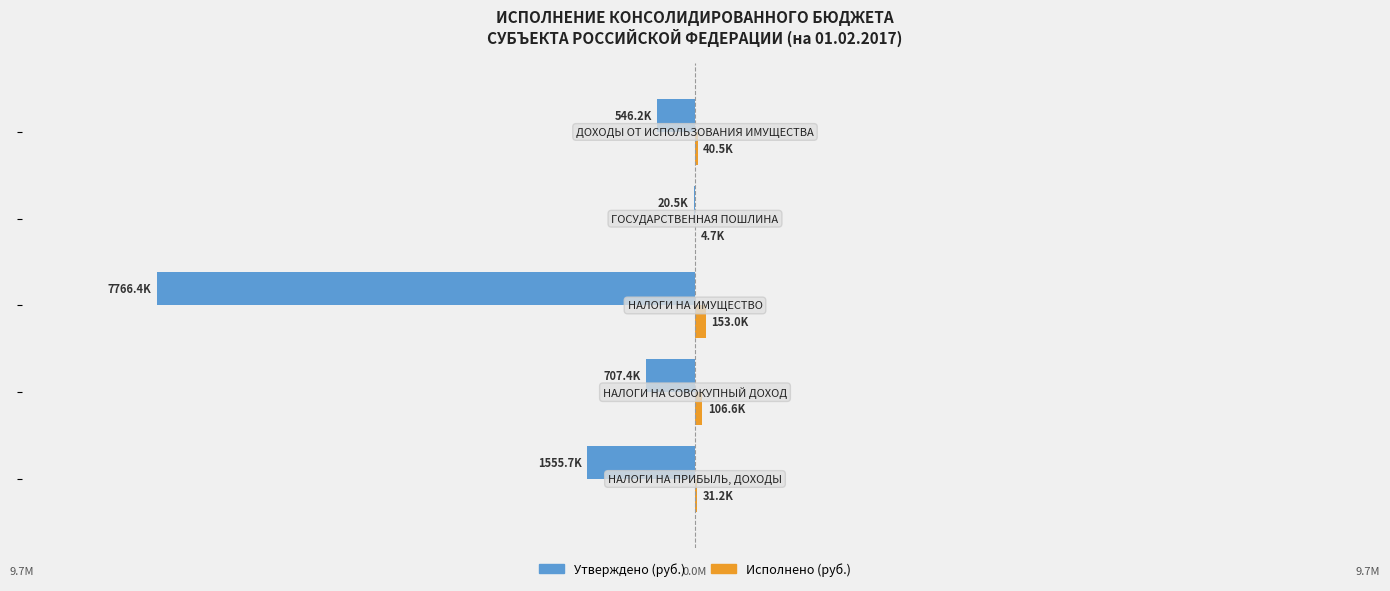

Reading right to left, list all the values displayed in this chart.

Утверждено (руб.): -546200.0	-20500.0	-7766400.0	-707400.0	-1555700.0
Исполнено (руб.): 40549.5	4700.0	152978.4	106560.6	31159.0